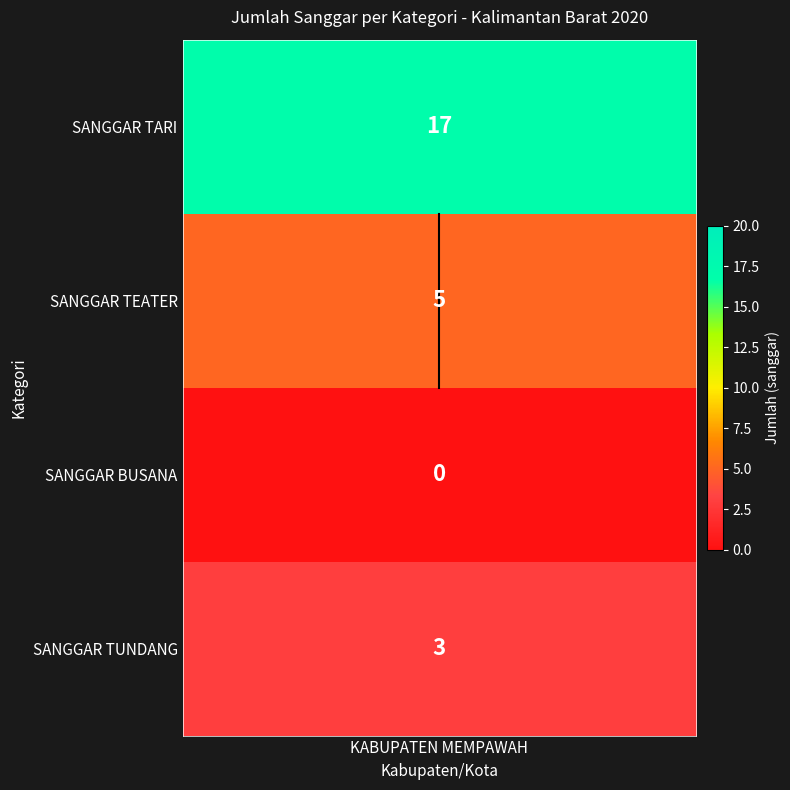

At which label is the value closest to 1?

KABUPATEN MEMPAWAH